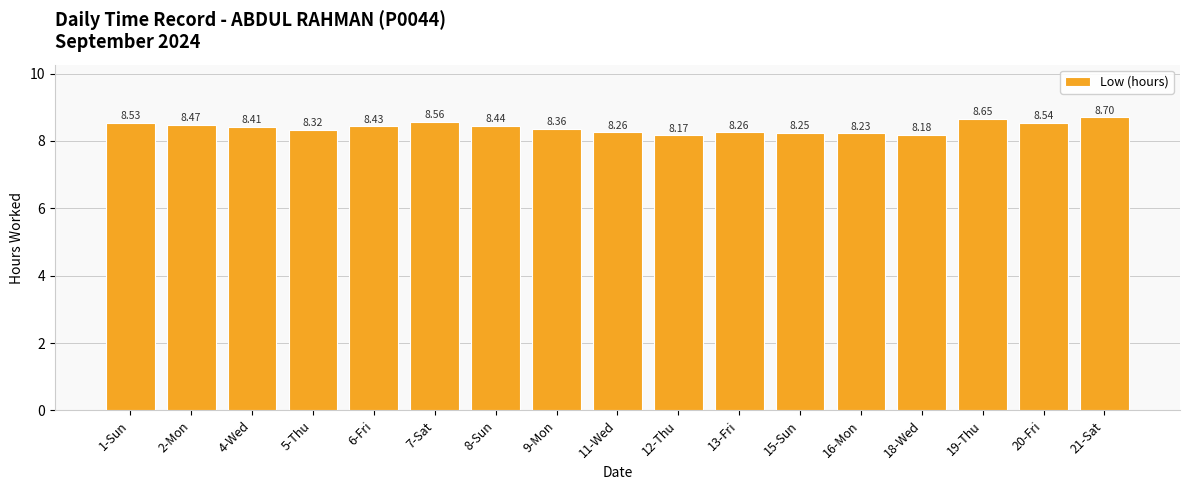

What is the ratio of the value at 2-Mon to the value at 7-Sat?

1.0